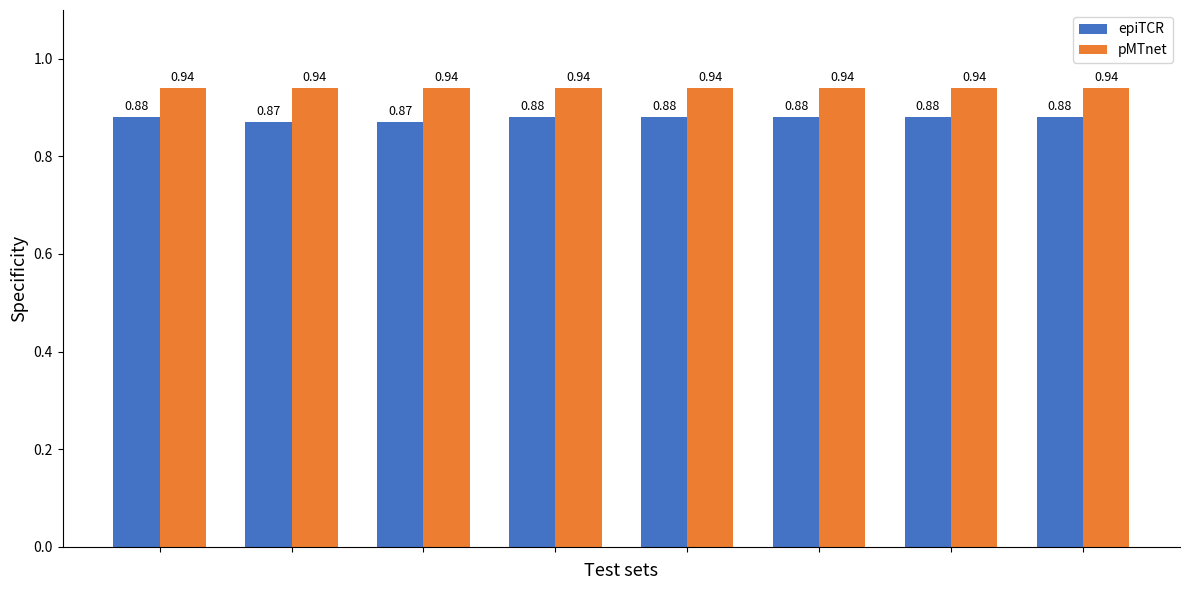

Which series has the largest range (max minus min)?

epiTCR